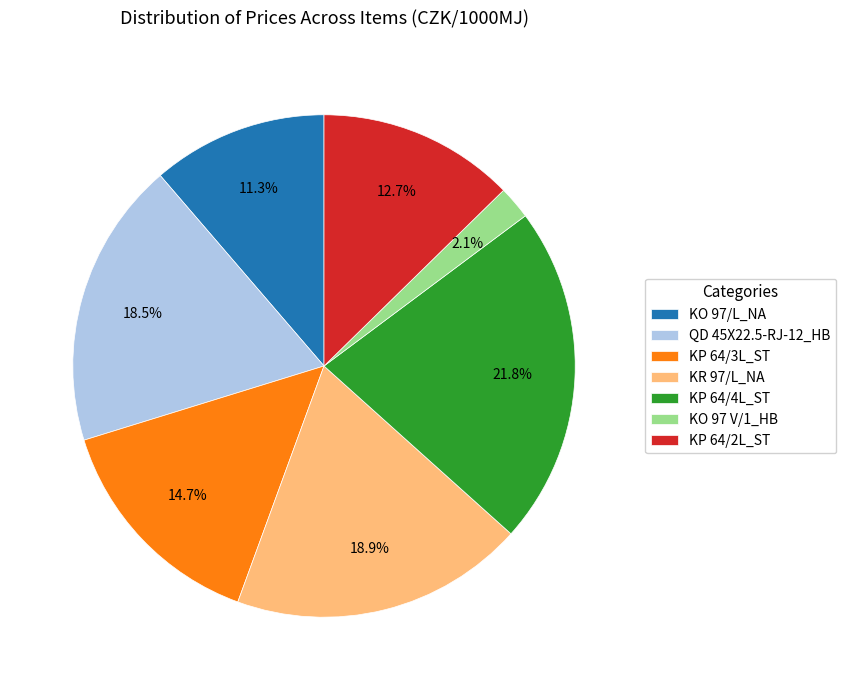

To the nearest percent, what is the difference between the KP 64/3L_ST and KO 97 V/1_HB slice percentages?

13%